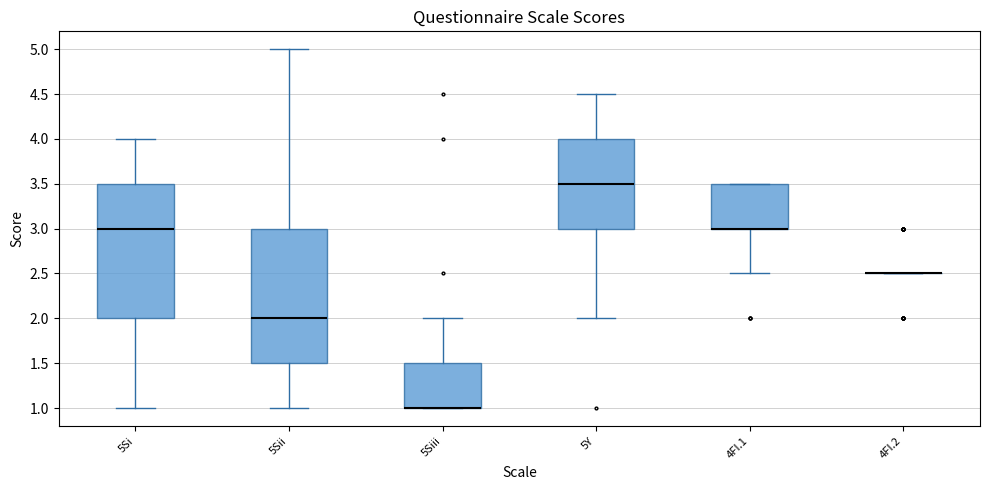

Reading left to right, transcribe this box plot: for each box, give where its median line is, the range the box spans, and where its two whiskers end, as read against the y-axis. The values are not printed on the chart, so give them approximately, as read against the axis.

5Si: median 3.0, box 2.0 to 3.5, whiskers 1.0 to 4.0
5Sii: median 2.0, box 1.5 to 3.0, whiskers 1.0 to 5.0
5Siii: median 1.0 (drawn on the box's lower edge), box 1.0 to 1.5, whiskers 1.0 to 2.0
5Y: median 3.5, box 3.0 to 4.0, whiskers 2.0 to 4.5
4FI.1: median 3.0 (drawn on the box's lower edge), box 3.0 to 3.5, whiskers 2.5 to 3.5
4FI.2: box collapsed to a line at 2.5, whiskers 2.5 to 2.5